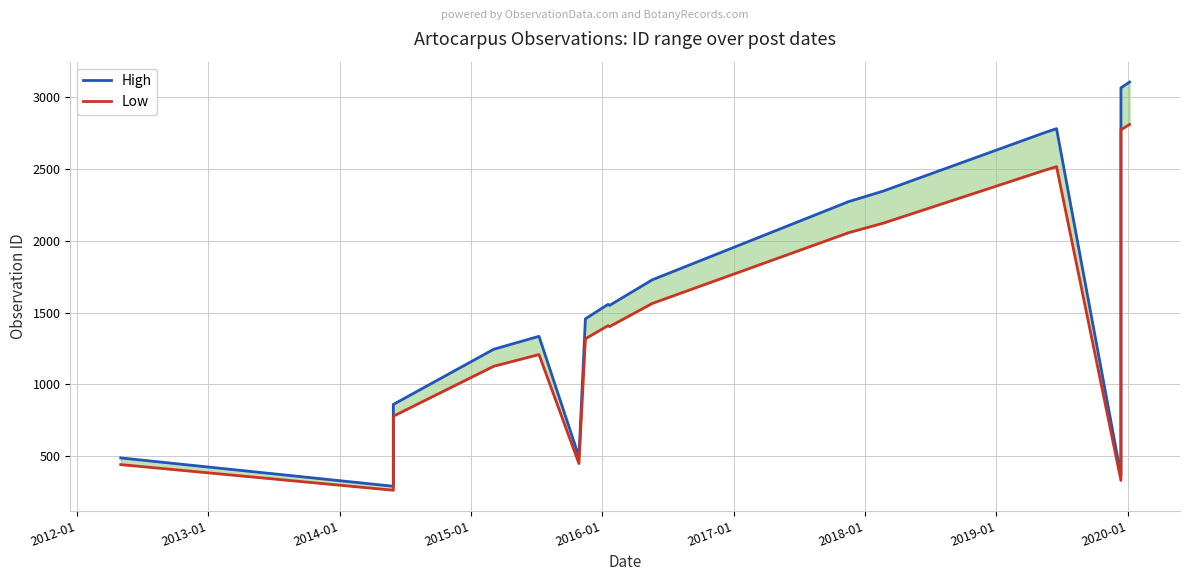

What is the minimum value for High?

290.9